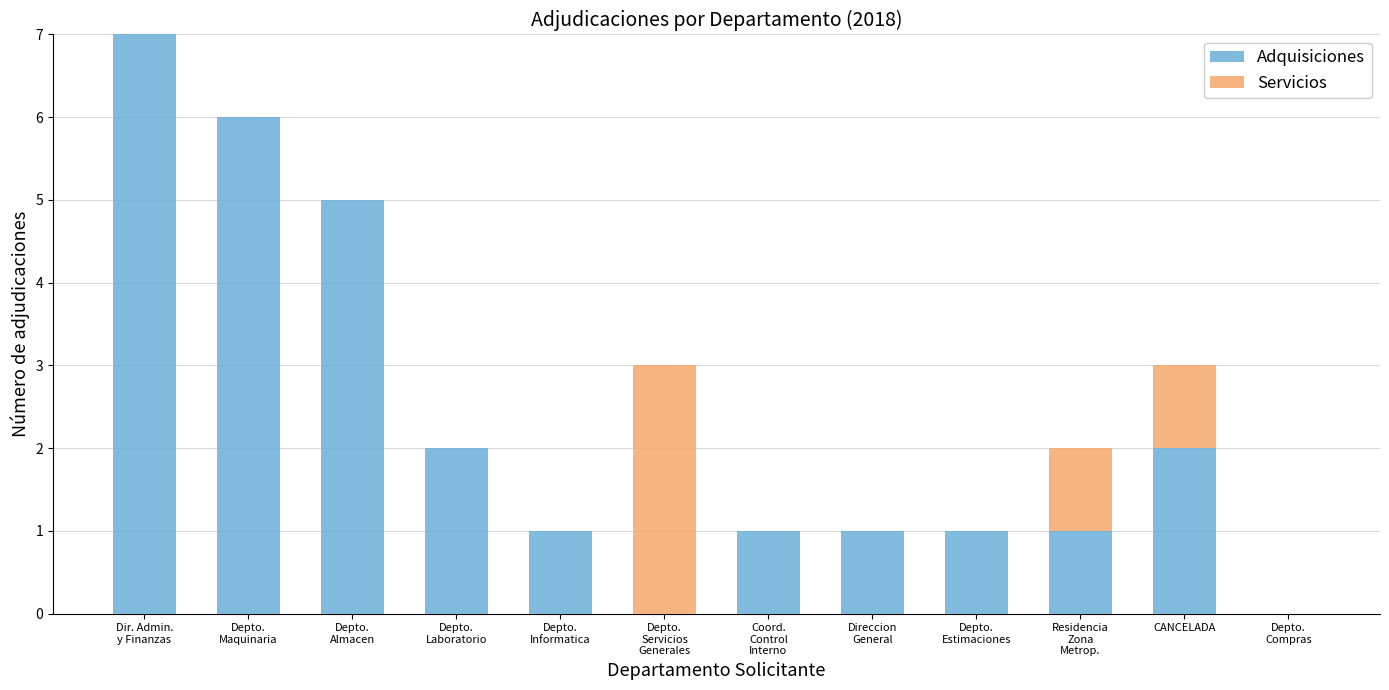

What is the maximum value for Adquisiciones?

7